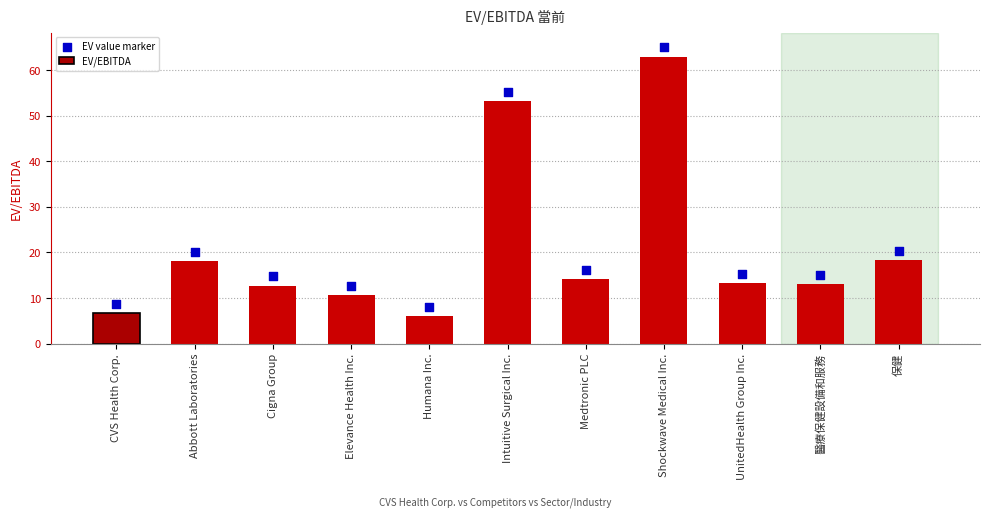

What is the total value across all series at 醫療保健設備和服務?

28.1